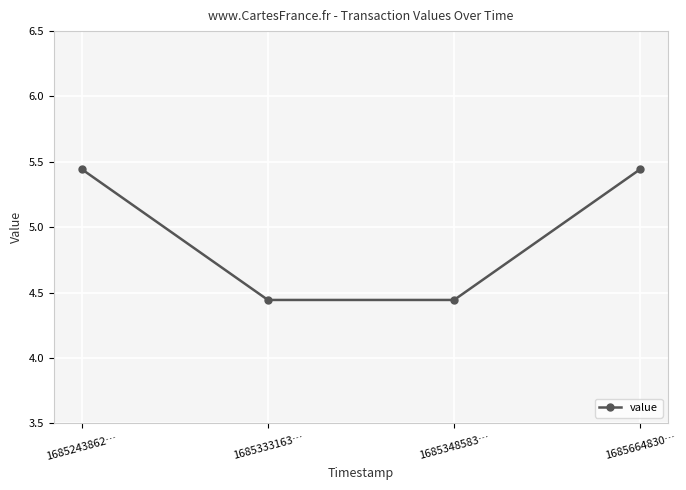

What is the label of the 3rd point from the right?

1685333163…